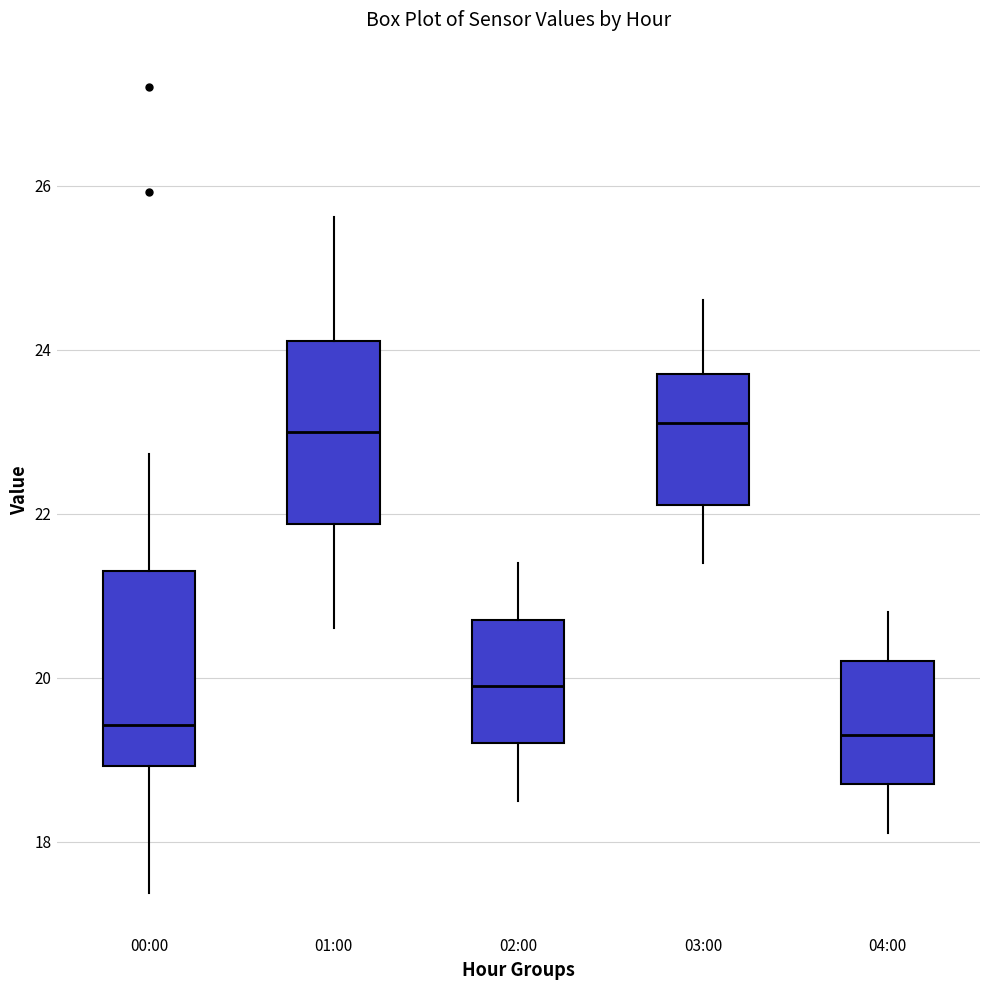

Reading left to right, read every box against the y-axis: the position of its median line, the range the box covers, and the ends of its whiskers. The values are not printed on the chart, so give them approximately, as read against the axis.

00:00: median 19.4, box 19.0 to 21.4, whiskers 17.4 to 22.8
01:00: median 23.0, box 21.8 to 24.2, whiskers 20.6 to 25.6
02:00: median 20.0, box 19.2 to 20.8, whiskers 18.6 to 21.4
03:00: median 23.2, box 22.2 to 23.8, whiskers 21.4 to 24.6
04:00: median 19.4, box 18.8 to 20.2, whiskers 18.2 to 20.8